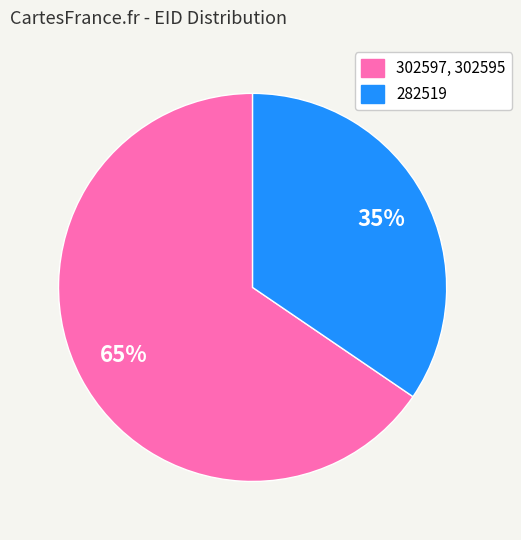

To the nearest percent, what is the average slice percentage?

50%